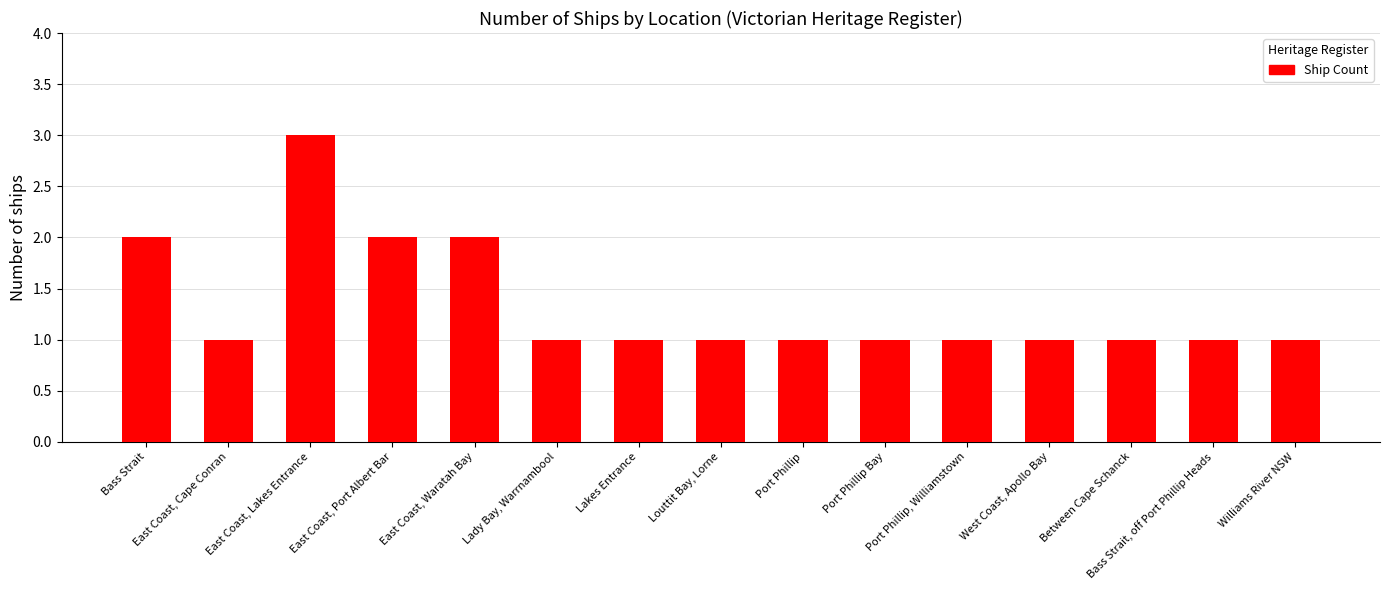

Reading left to right, transcribe all the data shown in this chart.

Bass Strait=2	East Coast, Cape Conran=1	East Coast, Lakes Entrance=3	East Coast, Port Albert Bar=2	East Coast, Waratah Bay=2	Lady Bay, Warrnambool=1	Lakes Entrance=1	Louttit Bay, Lorne=1	Port Phillip=1	Port Phillip Bay=1	Port Phillip, Williamstown=1	West Coast, Apollo Bay=1	Between Cape Schanck=1	Bass Strait, off Port Phillip Heads=1	Williams River NSW=1